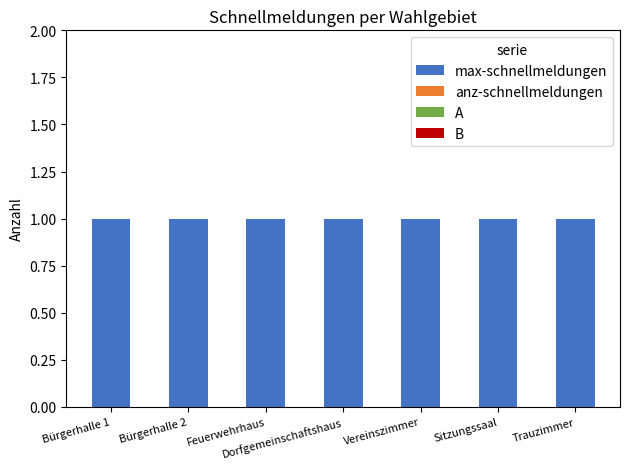

Reading left to right, transcribe all the data shown in this chart.

max-schnellmeldungen: 1	1	1	1	1	1	1
anz-schnellmeldungen: 0	0	0	0	0	0	0
A: 0	0	0	0	0	0	0
B: 0	0	0	0	0	0	0